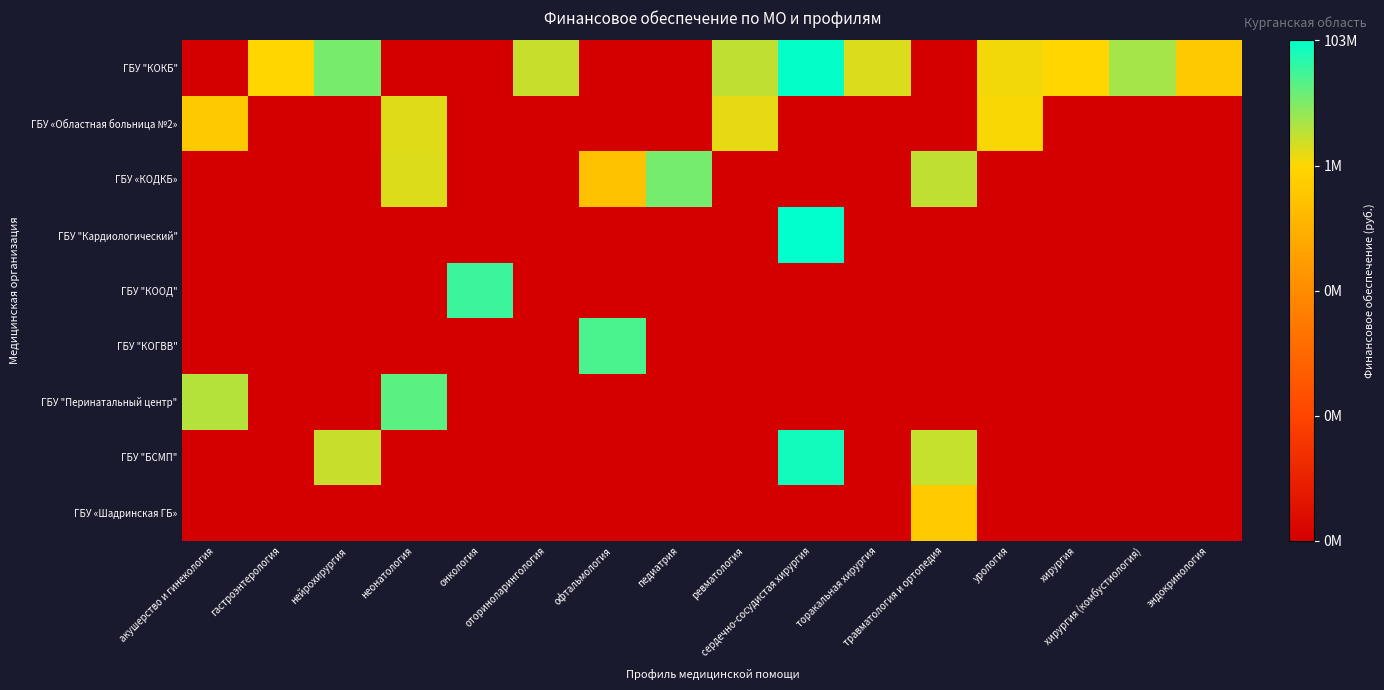

Count the number of categories in the chart.

16